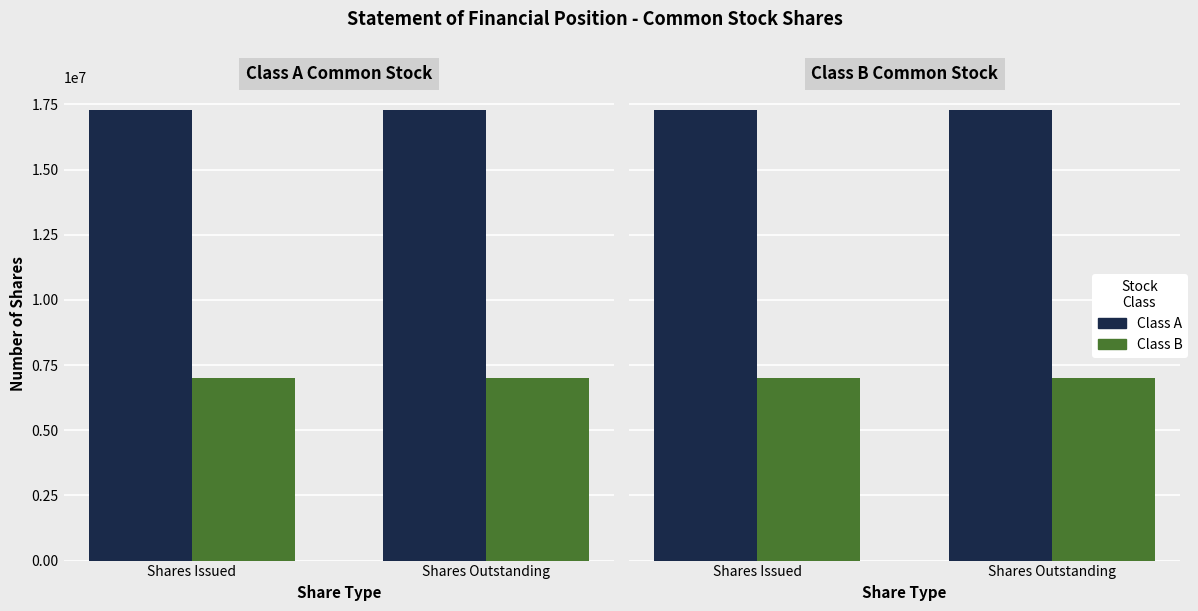

At how many categories does at least one series exceed 16564809?

2